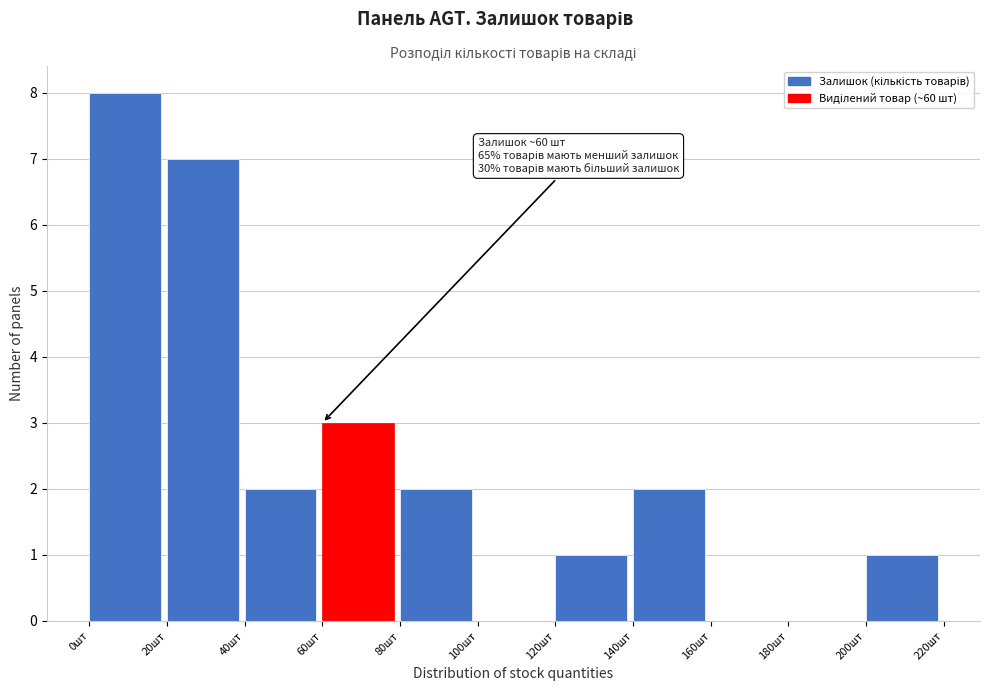

Over which range of the x-axis is the bar tallest?

0 to 20